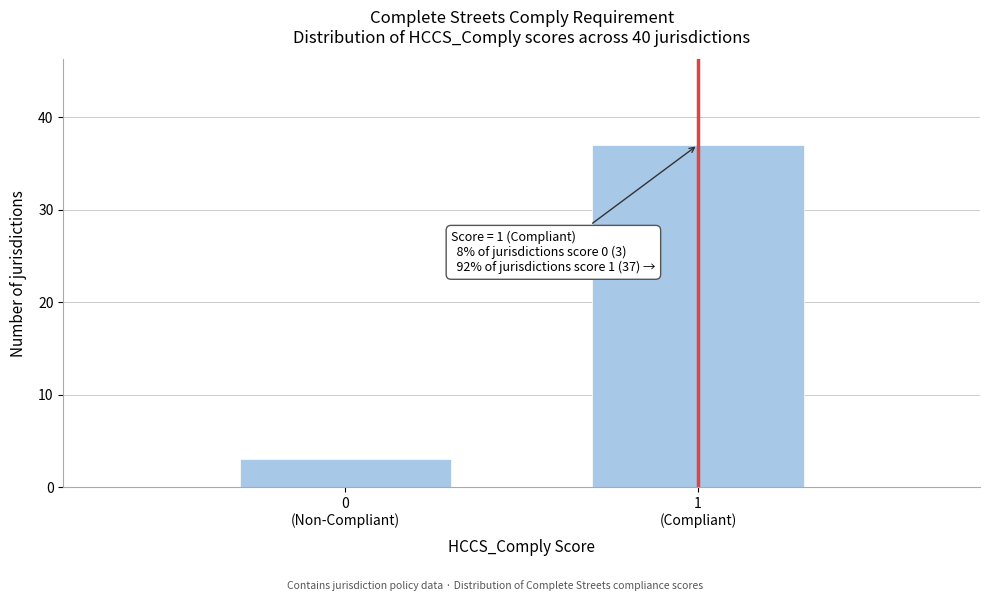

Reading left to right, transcribe all the data shown in this chart.

3	37